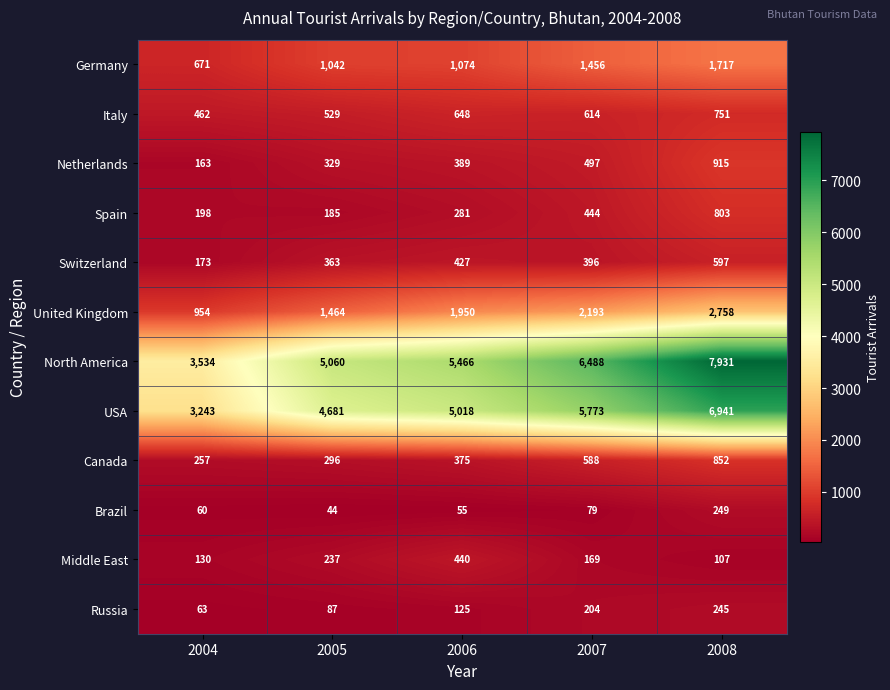

What is the minimum value shown in the chart?

44